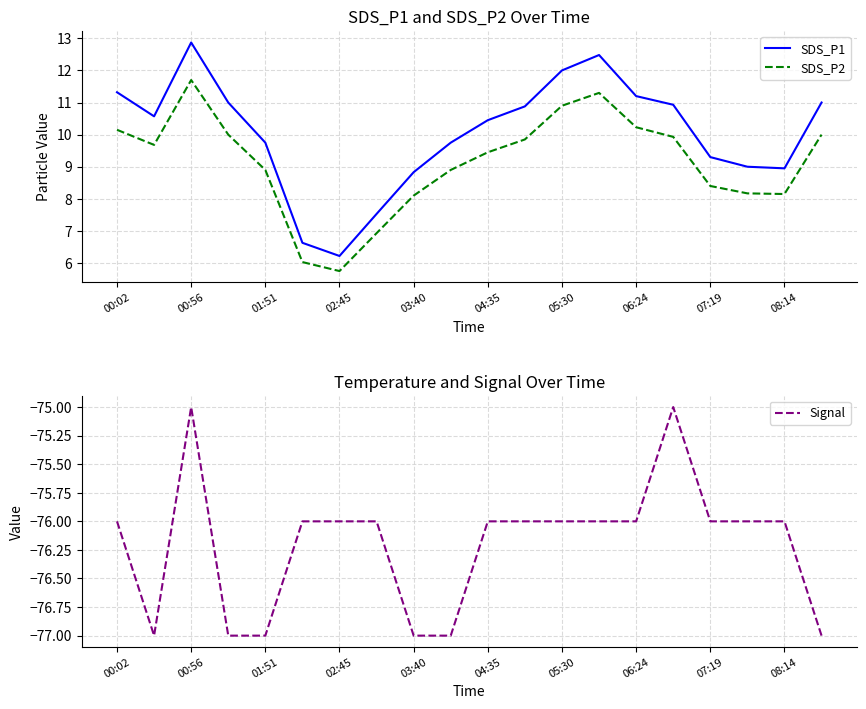

At which label does SDS_P1 reach its minimum?

02:45